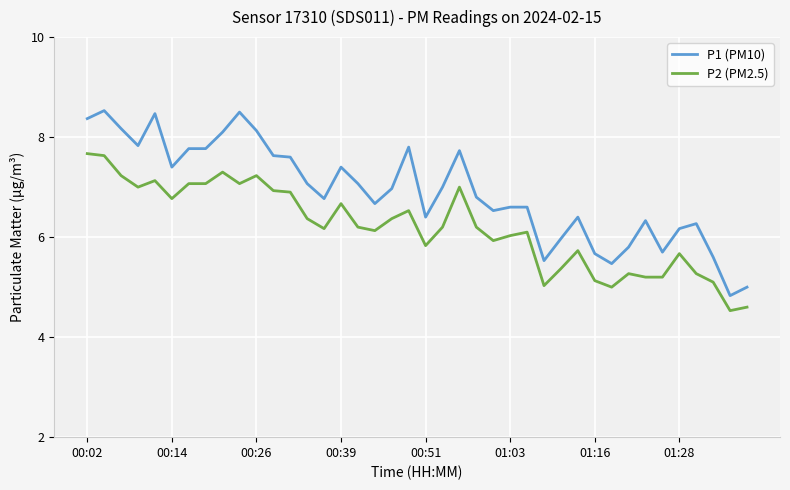

True or false: P1 (PM10) and P2 (PM2.5) cross at least once.

False